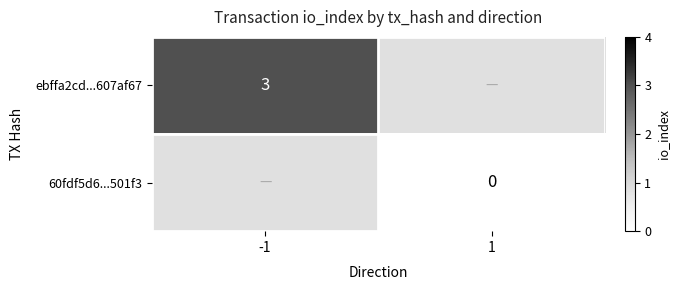

The ebffa2cd...607af67 series shows 1 at -1. True or false?

False